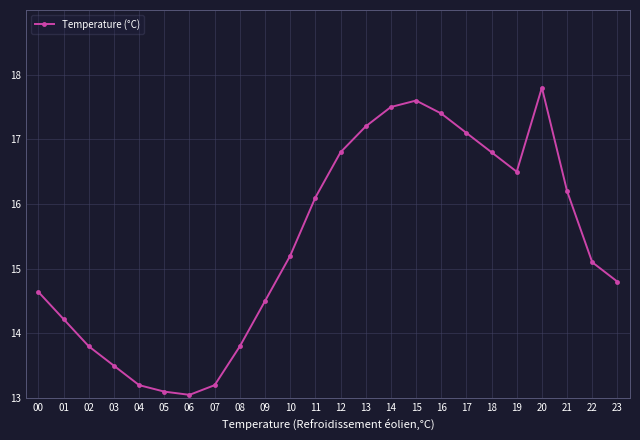

Where is the data nearest to the value 15?

22